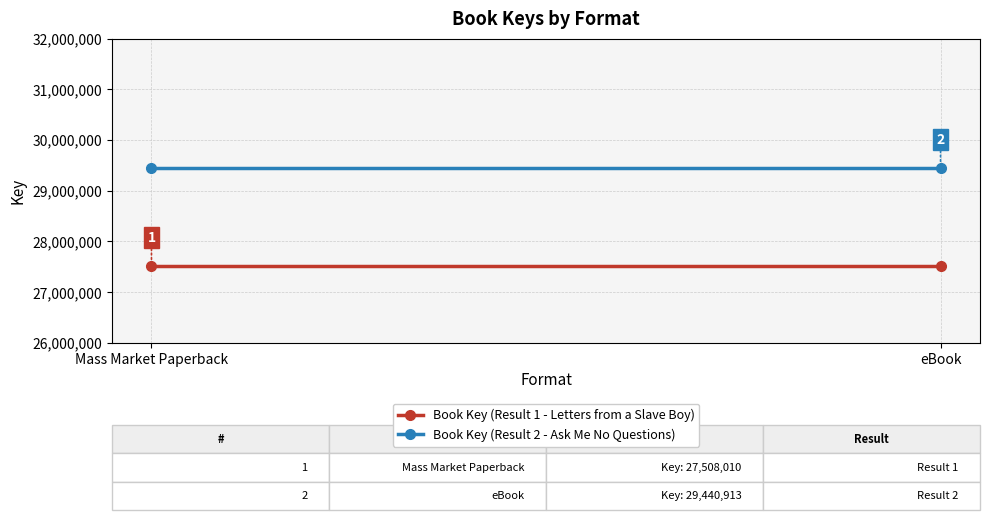

What are all the series names shown in the legend?

Book Key (Result 1 - Letters from a Slave Boy), Book Key (Result 2 - Ask Me No Questions)